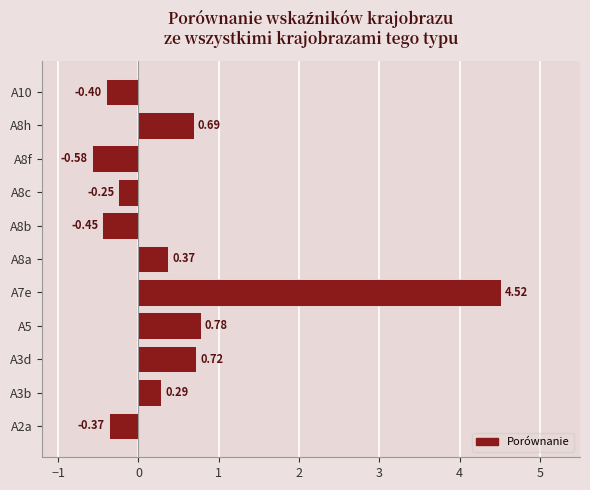

Between A3b and A8c, which is larger?

A3b